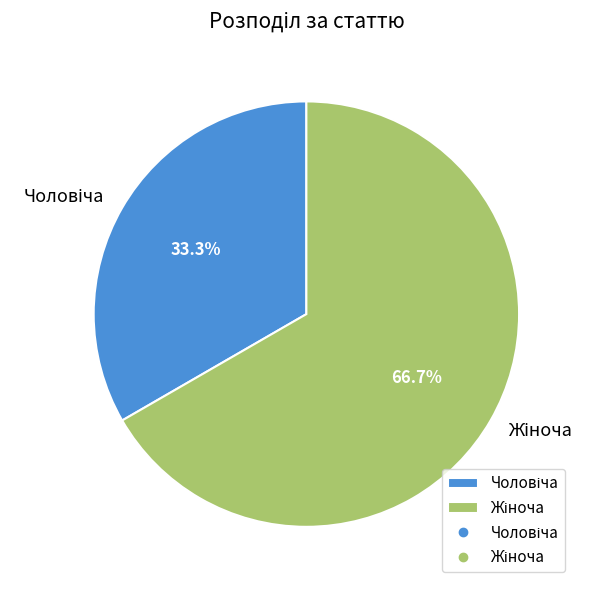

Does any single category account for the majority?

Yes